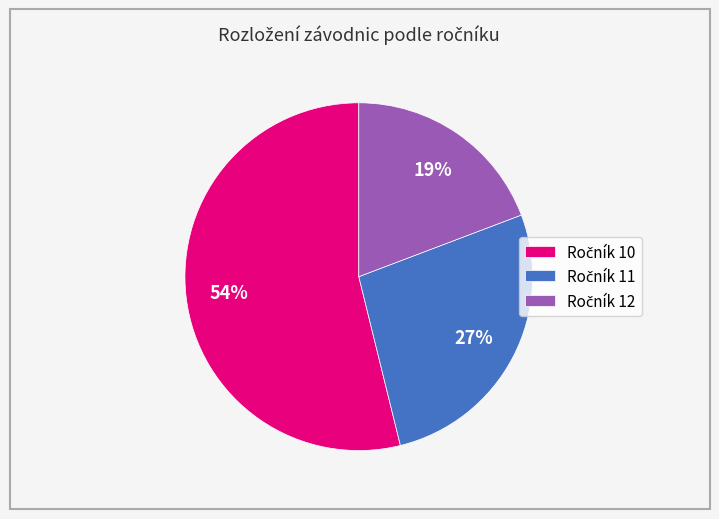

Count the number of slices in the pie.

3